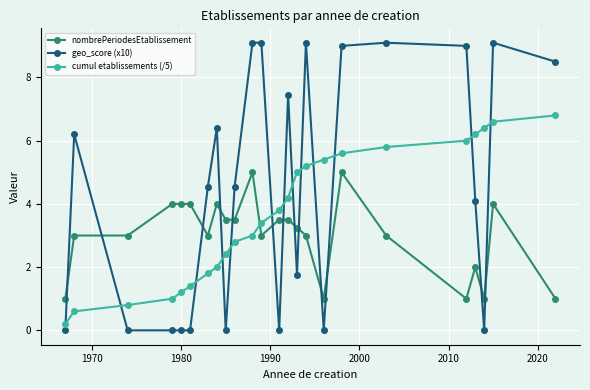

What is the maximum value shown in the chart?

9.1